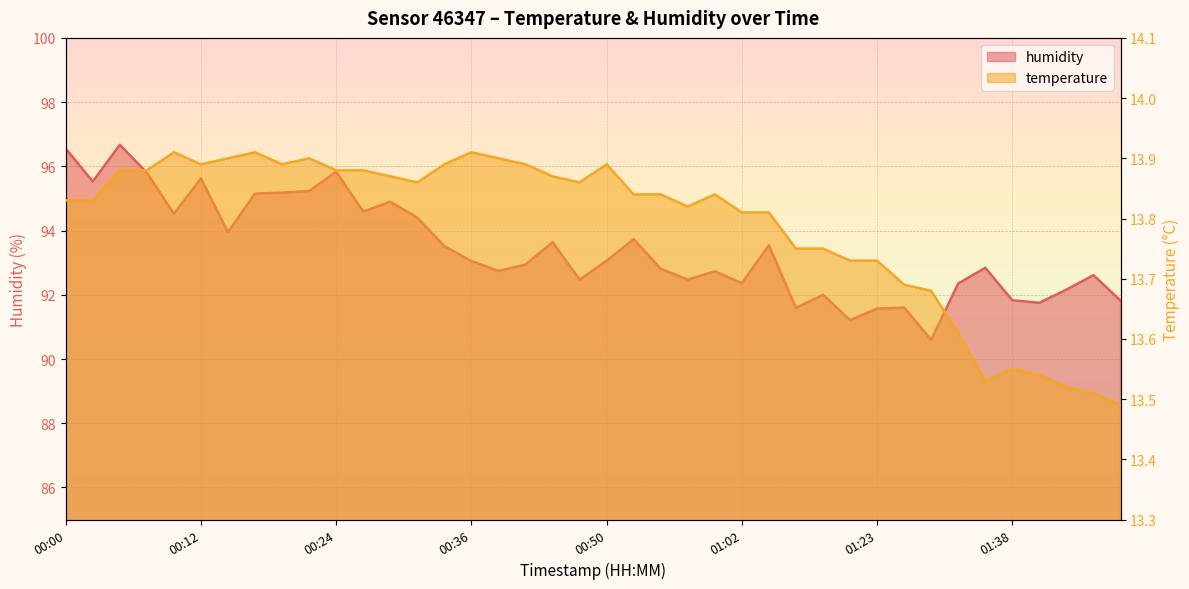

Which series has the largest range (max minus min)?

humidity